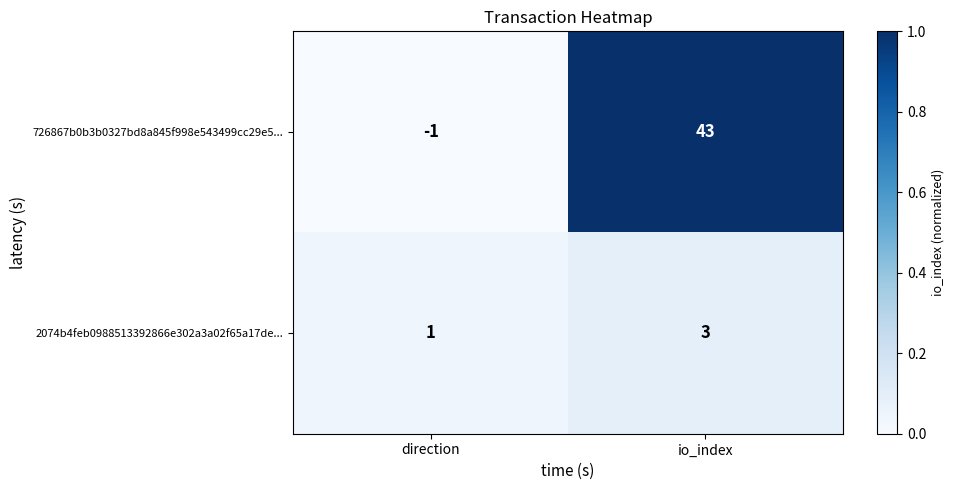

List the series in order of their overall mean, lowest first.

2074b4feb0988513392866e302a3a02f65a17de..., 726867b0b3b0327bd8a845f998e543499cc29e5...